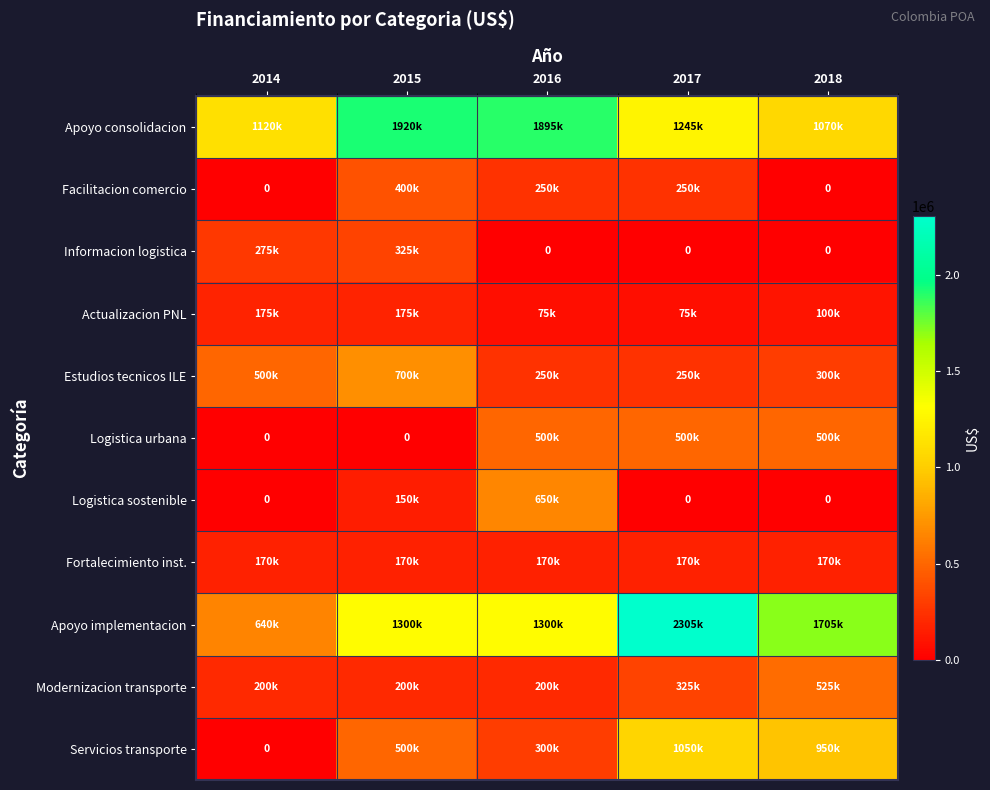

The Apoyo consolidacion series shows 1627856 at 2017. True or false?

False